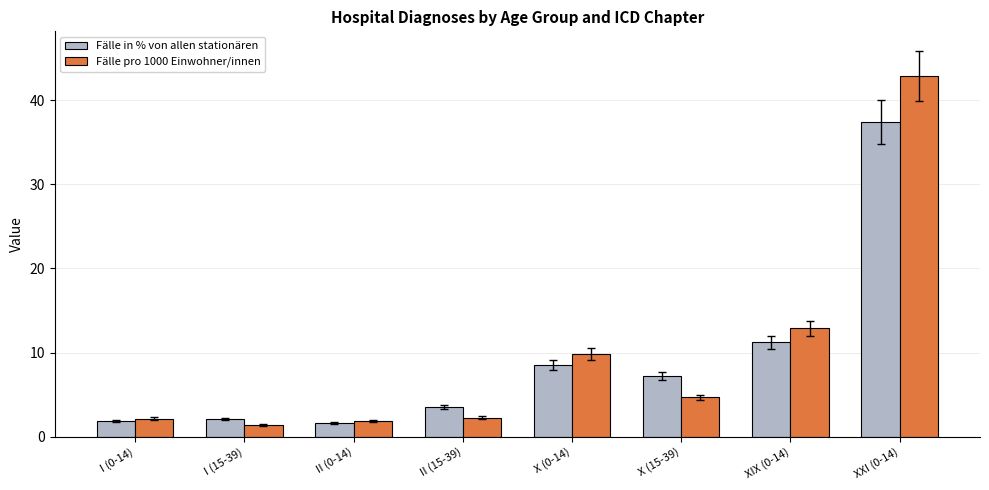

The Fälle in % von allen stationären series shows 1.9 at I (0-14). True or false?

True